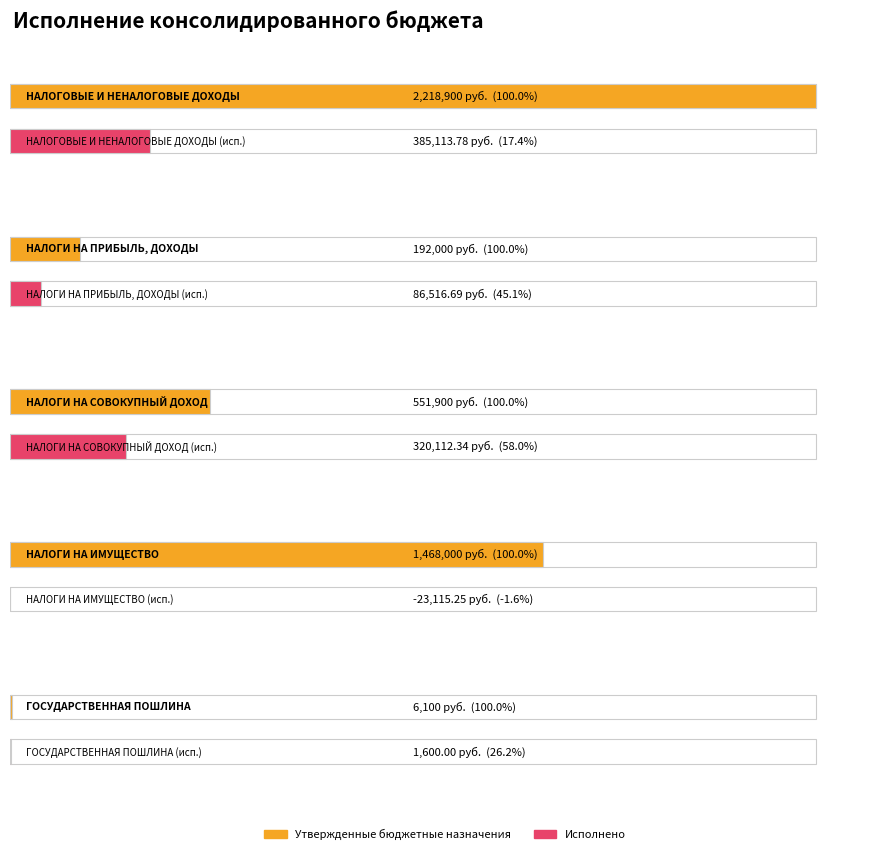

Is it true that Исполнено equals -13571.8 at НАЛОГИ НА ИМУЩЕСТВО?

False